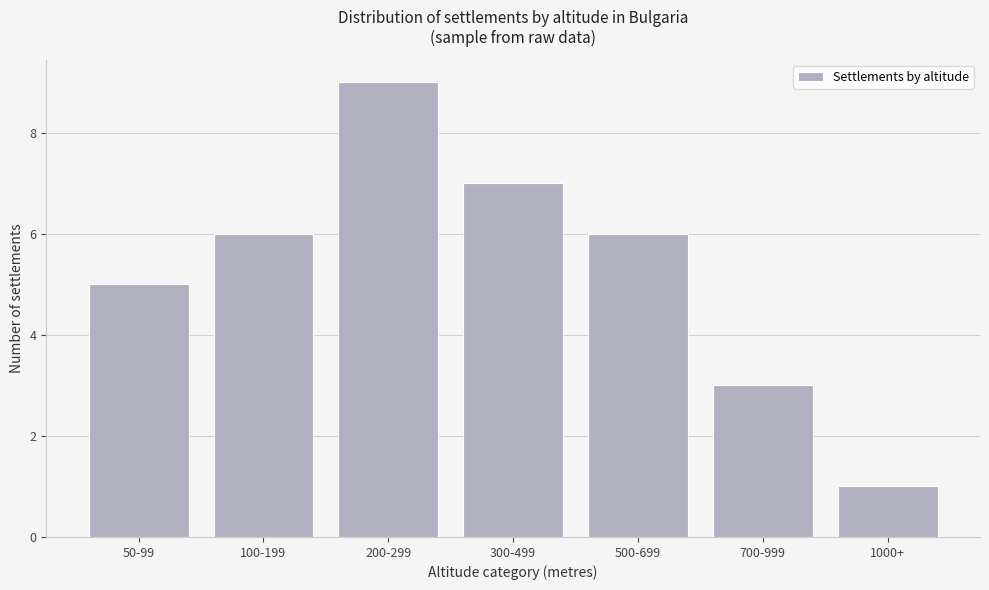

Reading left to right, what are all the values shown in this chart?

5	6	9	7	6	3	1